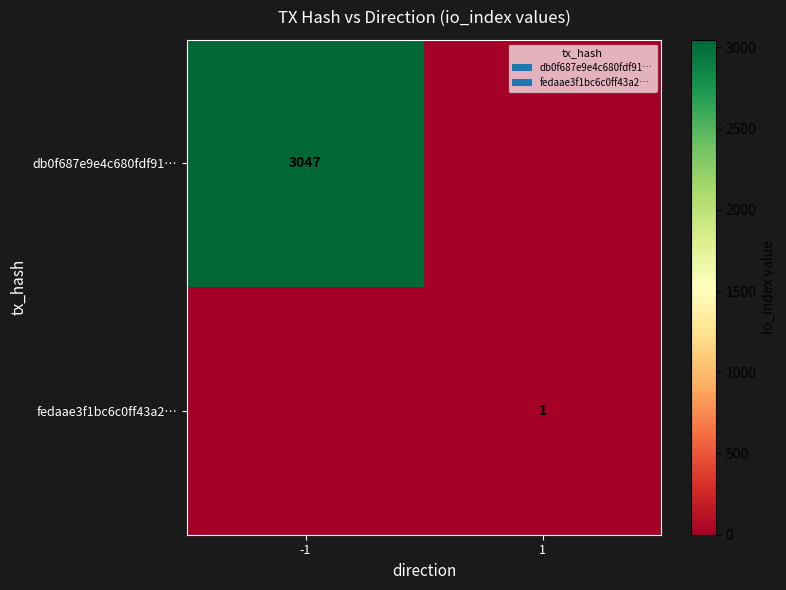

At which category is the sum across all series the highest?

-1